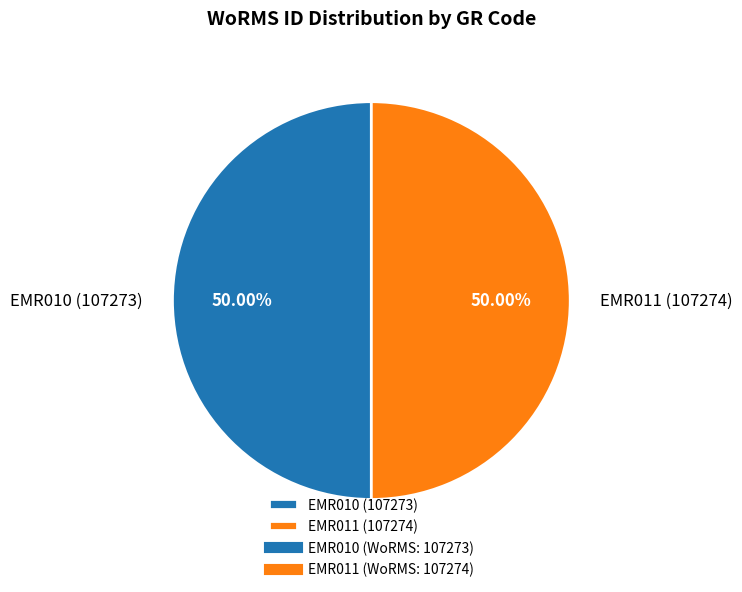

Combined, do EMR011 and EMR010 account for over 50%?

Yes